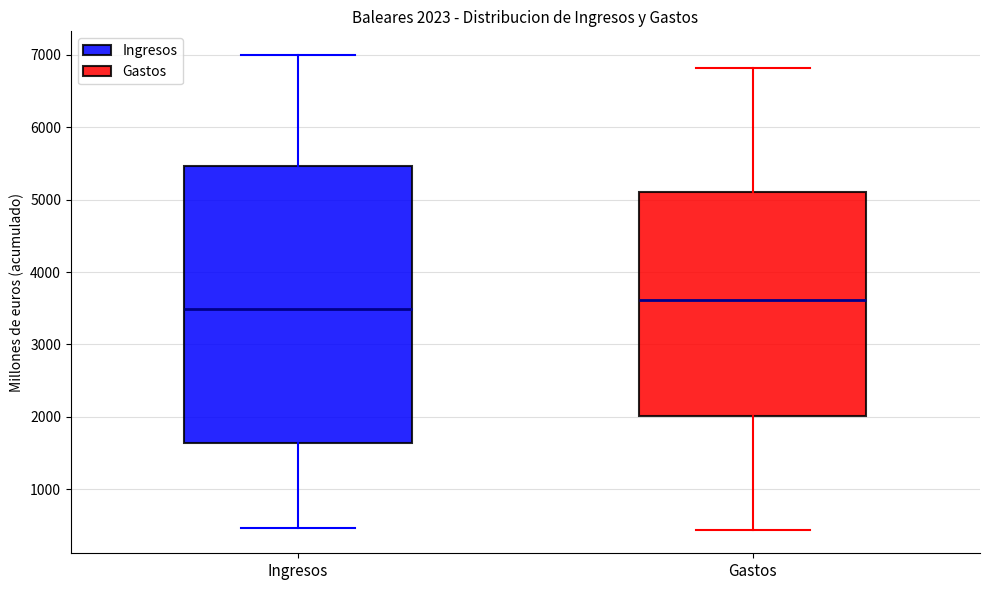

Which box is the tallest, from its lower edge to its upper edge?

Ingresos